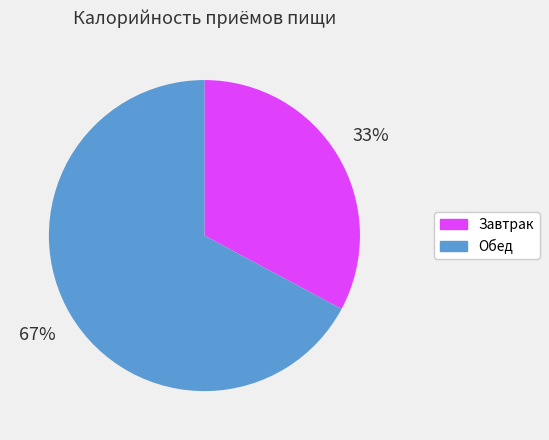

To the nearest percent, what percentage of the pie is Обед?

67%